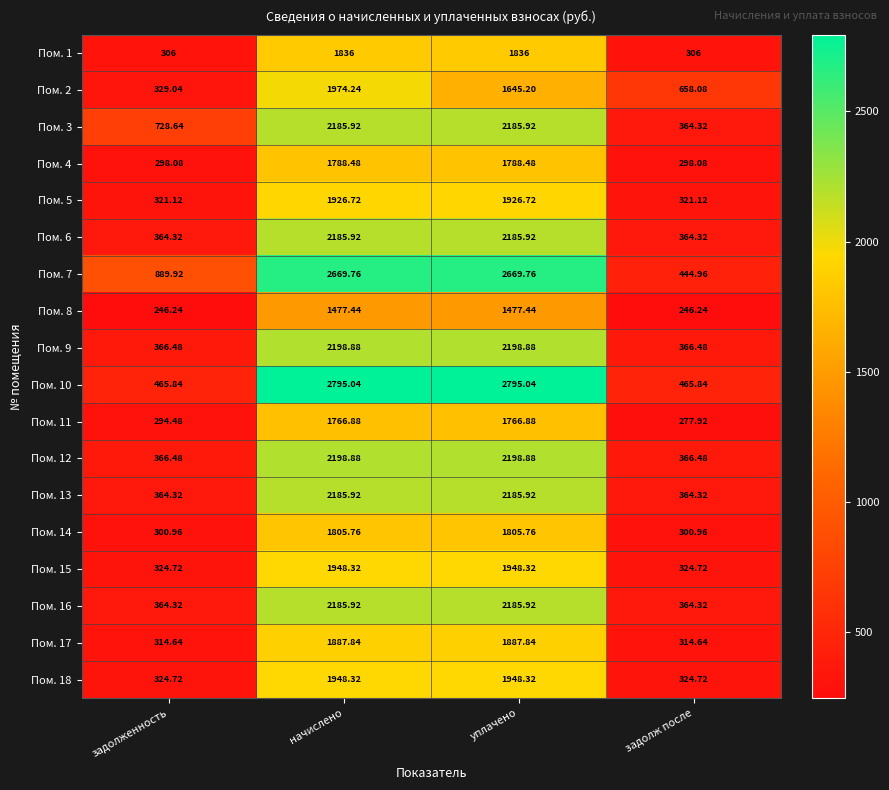

Where does the Пом. 14 series first go above 1805?

начислено